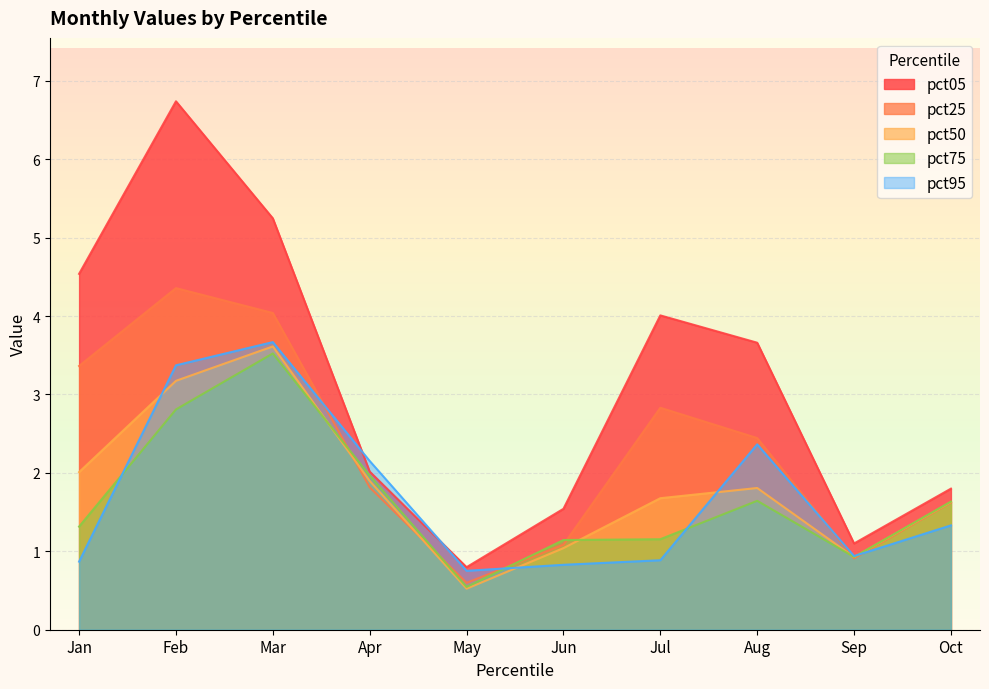

Which series ends up on top after the final intersection of pct25 and pct50?

pct50